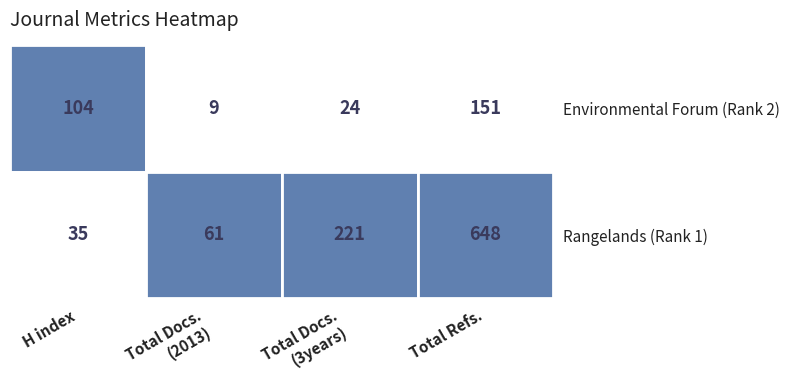

True or false: Rangelands (Rank 1) has a value of 47 at H index.

False